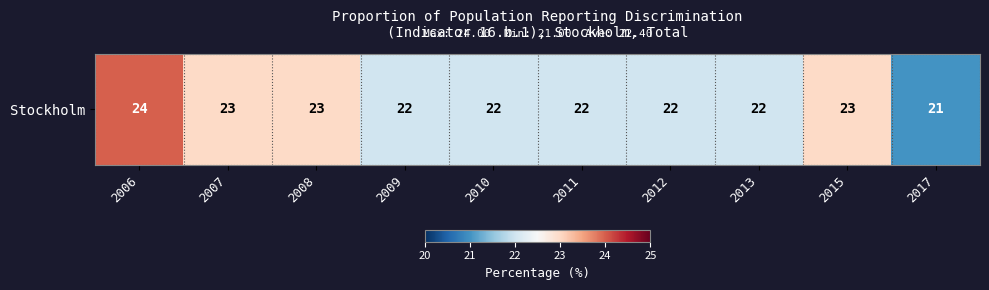

Where does the data first go above 22?

2006